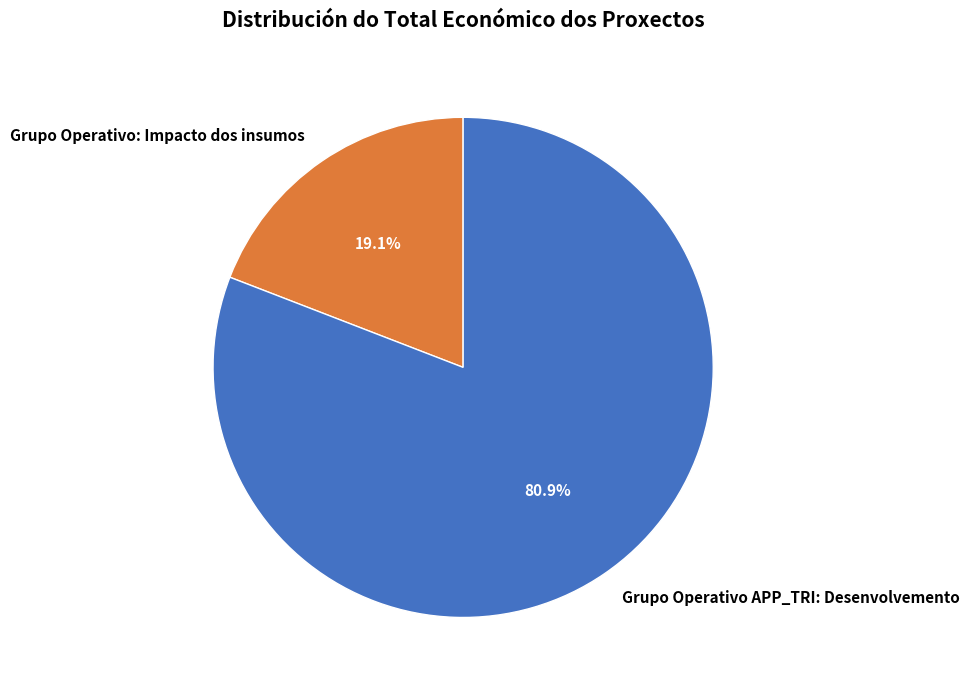

To the nearest percent, what is the combined percentage of Grupo Operativo APP_TRI: Desenvolvemento and Grupo Operativo: Impacto dos insumos?

100%